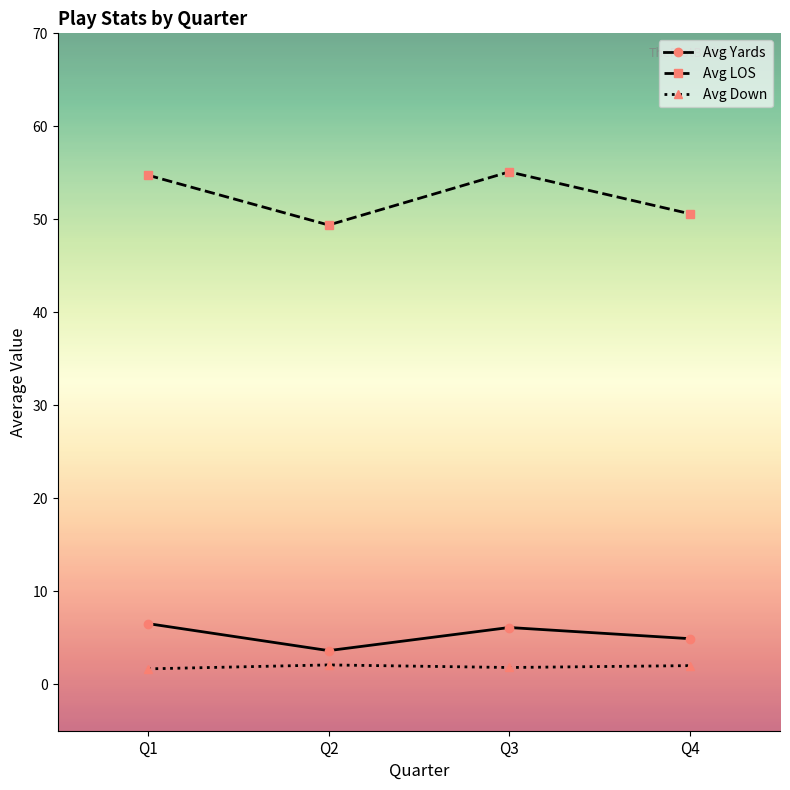

Which series changed the most between Q1 and Q2?

Avg LOS